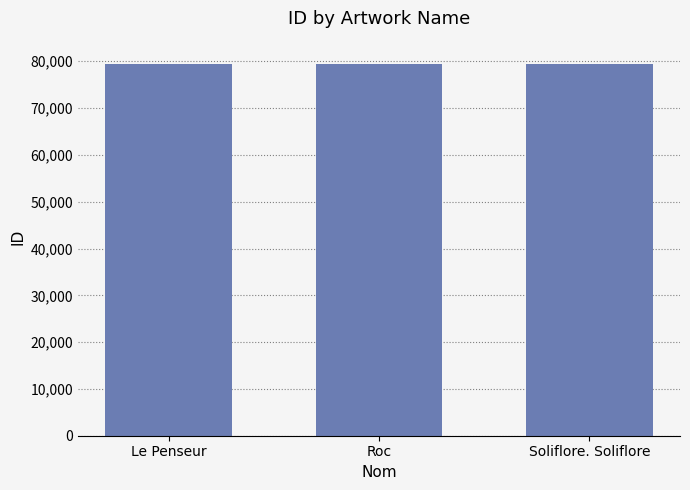

How many bars are there in total?

3